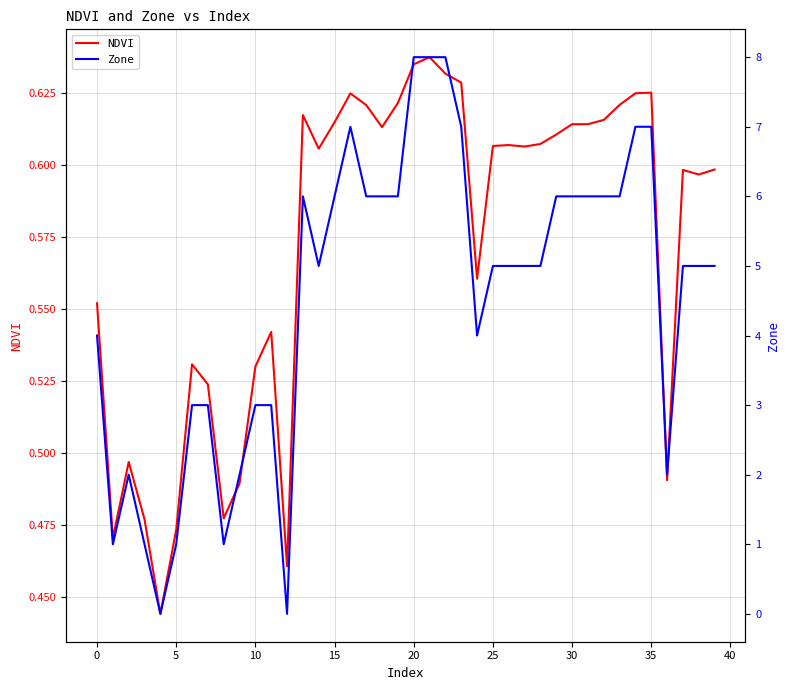

What are all the series names shown in the legend?

NDVI, Zone